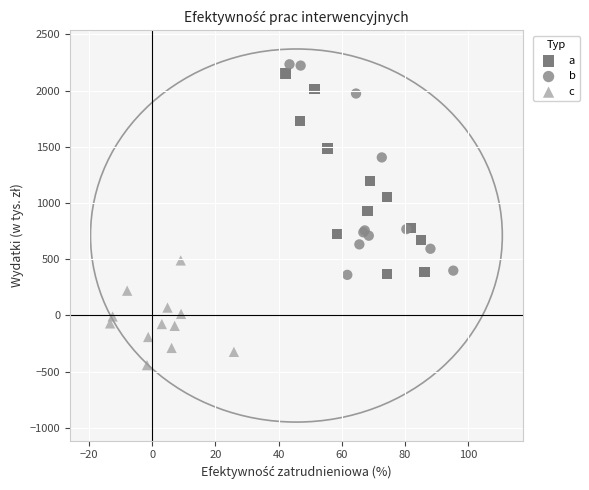

Which series reaches the maximum Y coordinate?

b